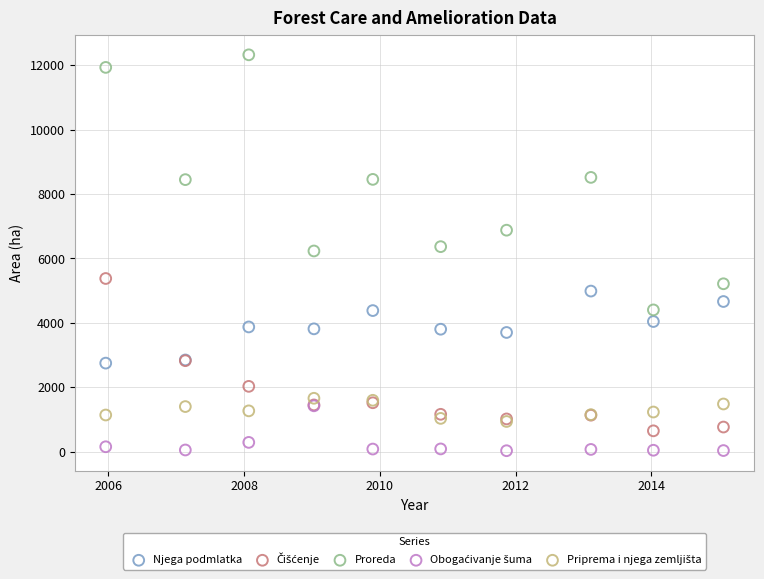

Which series reaches the maximum Y coordinate?

Proreda